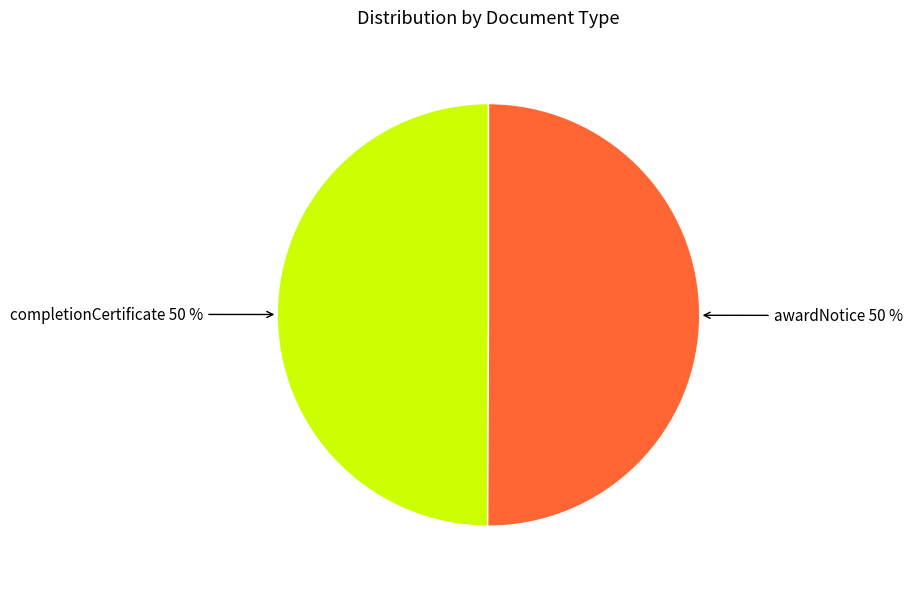

To the nearest percent, what percentage of the pie is awardNotice?

50%